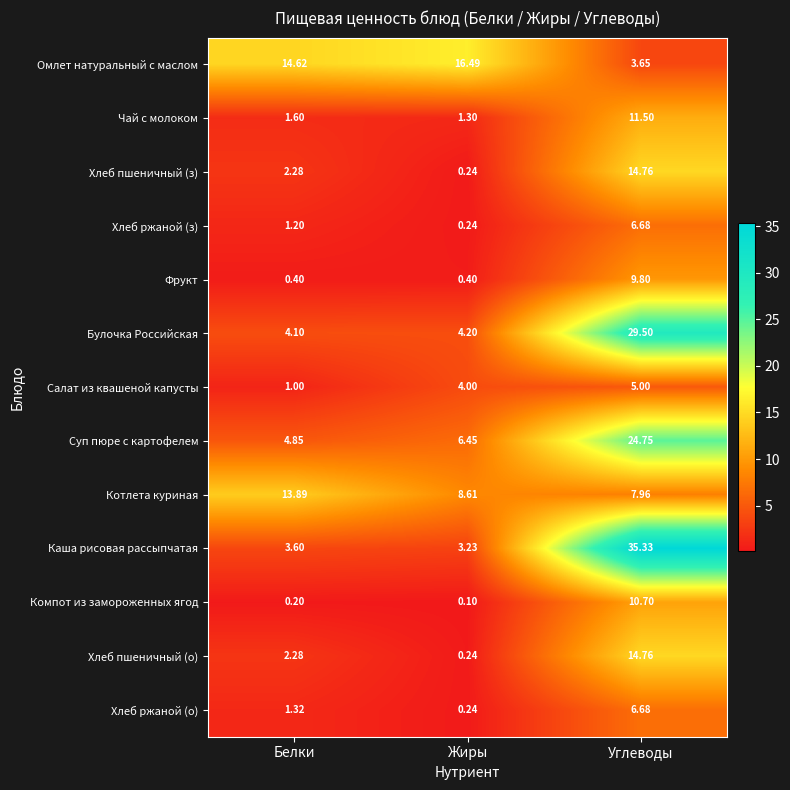

At which label does Чай с молоком reach its peak?

Углеводы